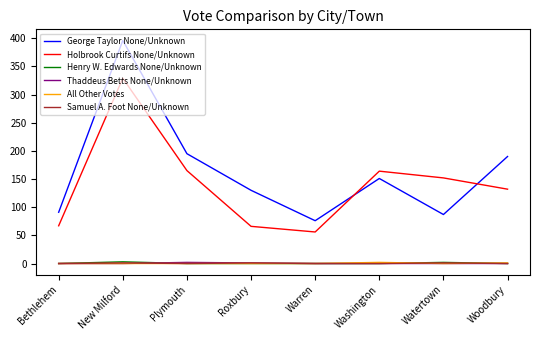

True or false: George Taylor None/Unknown and Henry W. Edwards None/Unknown cross at least once.

False